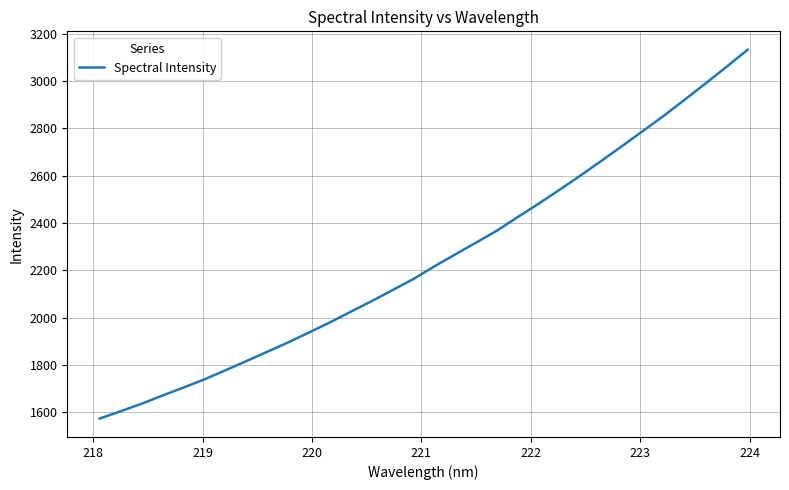

What is the difference between the maximum and minimum values?

1558.0